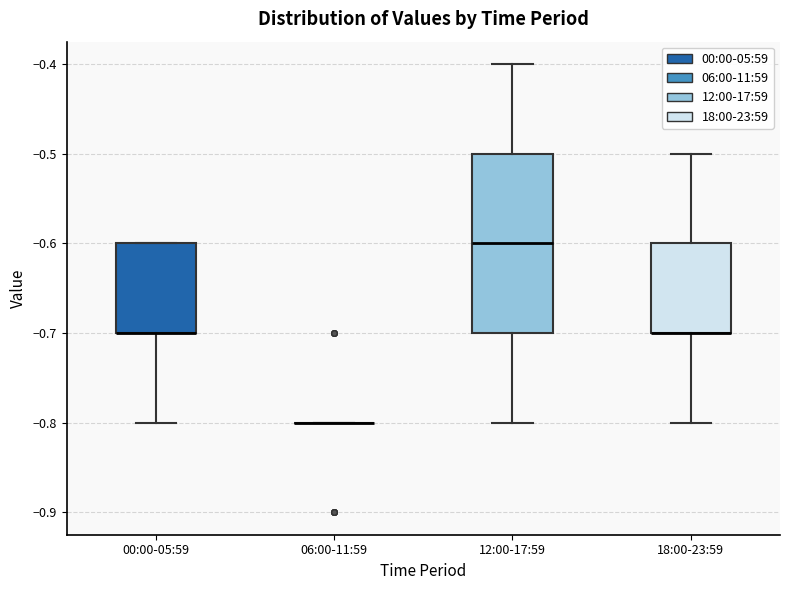

Reading left to right, read every box against the y-axis: the position of its median line, the range the box covers, and the ends of its whiskers. The values are not printed on the chart, so give them approximately, as read against the axis.

00:00-05:59: median -0.7 (drawn on the box's lower edge), box -0.7 to -0.6, whiskers -0.8 to -0.6
06:00-11:59: box collapsed to a line at -0.8, whiskers -0.8 to -0.8
12:00-17:59: median -0.6, box -0.7 to -0.5, whiskers -0.8 to -0.4
18:00-23:59: median -0.7 (drawn on the box's lower edge), box -0.7 to -0.6, whiskers -0.8 to -0.5